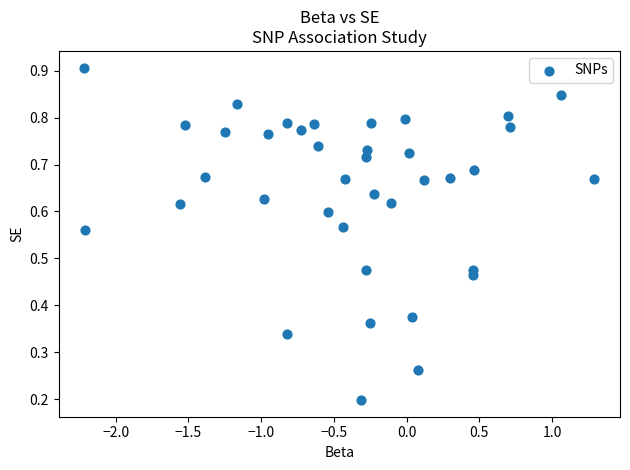

What is the range of X values (max minus min)?

3.5